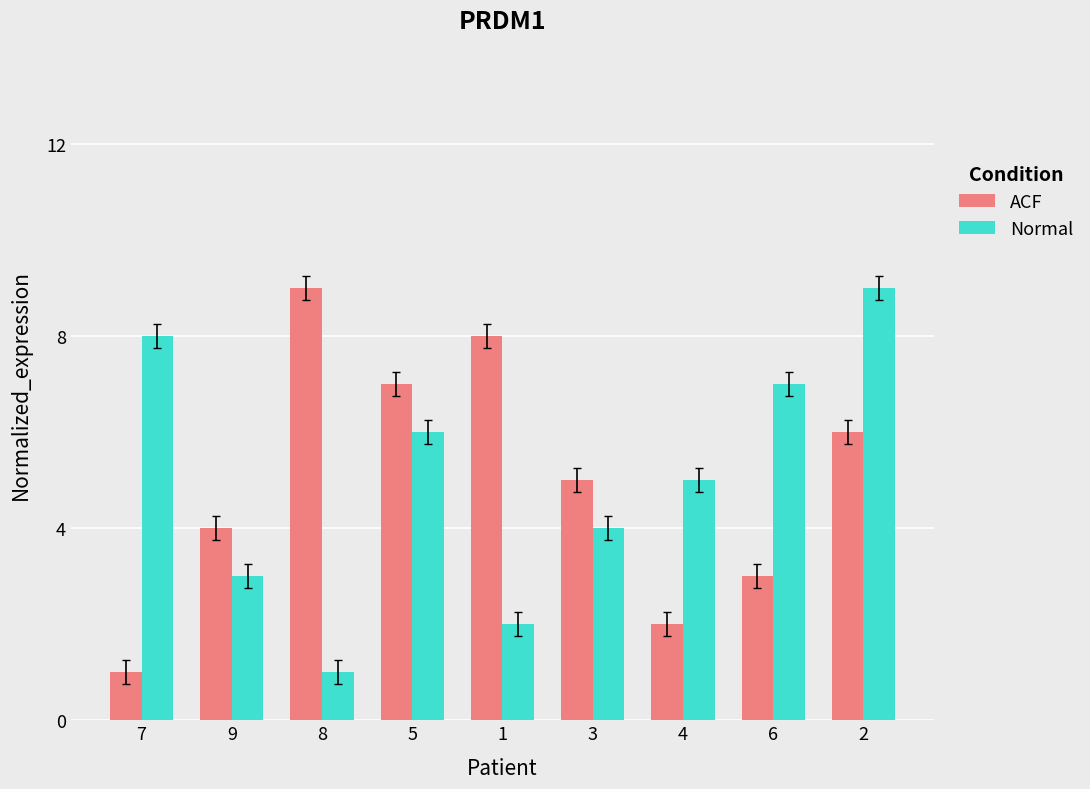

What is the total value across all series at 1?

10